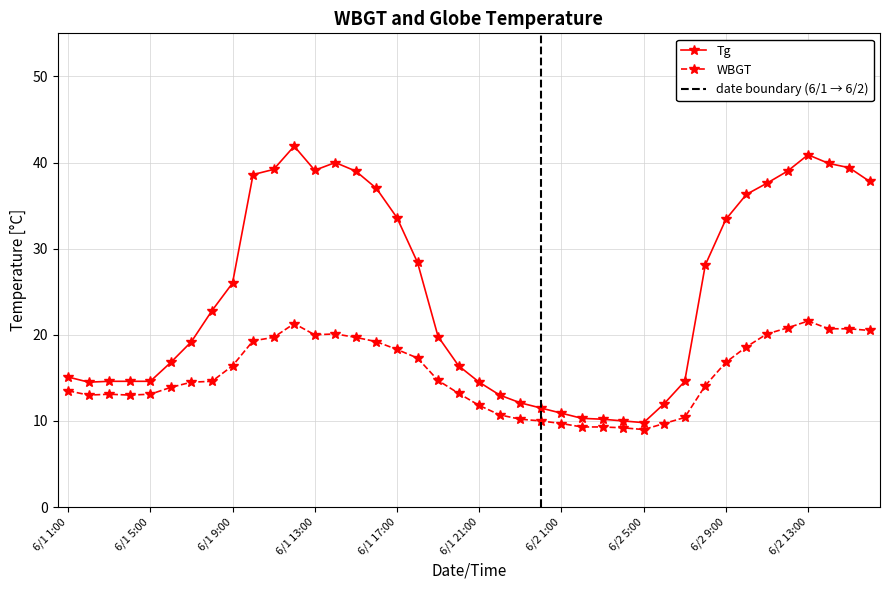

What is the sum of all WBGT values?

611.1